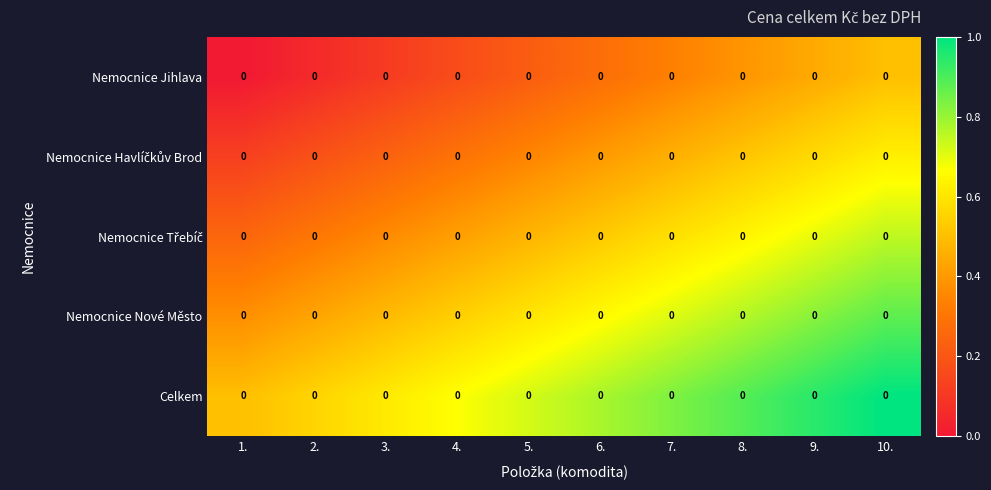

List the labels in order of Celkem value, smallest first.

1., 2., 3., 4., 5., 6., 7., 8., 9., 10.